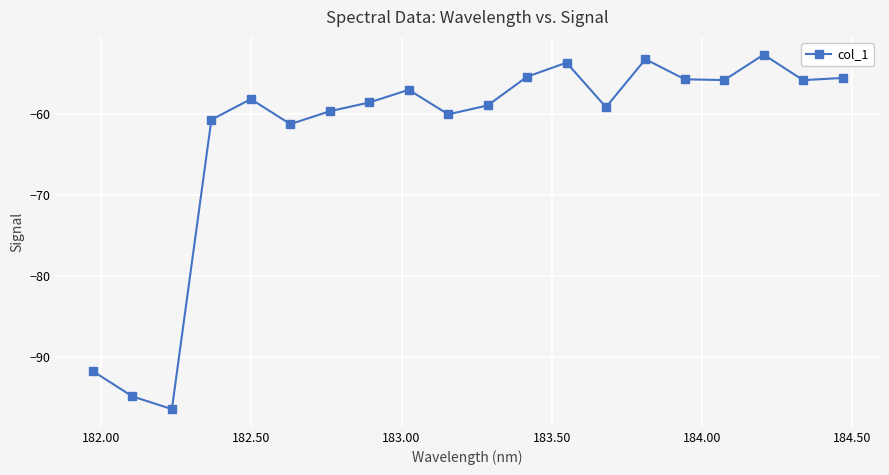

What is the difference between the maximum and second lowest values?

42.2